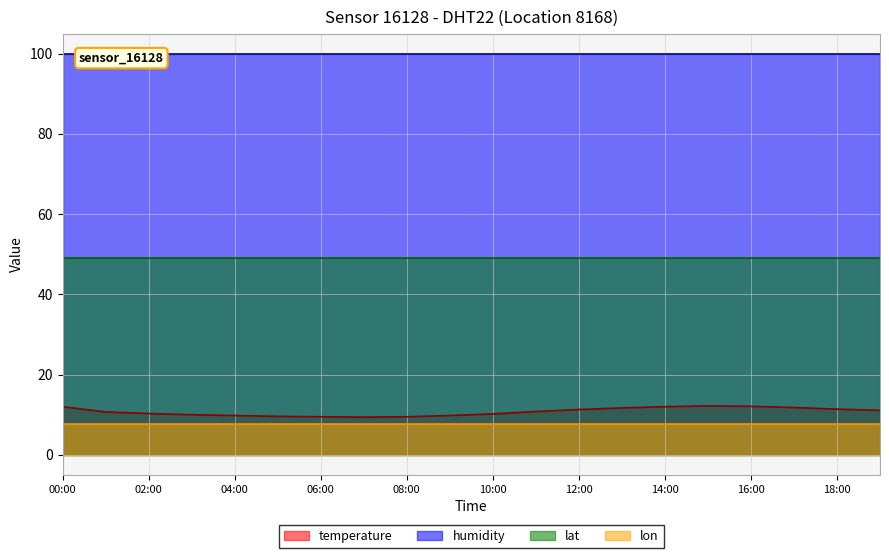

Is it true that humidity equals 99.9 at 12:00?

True